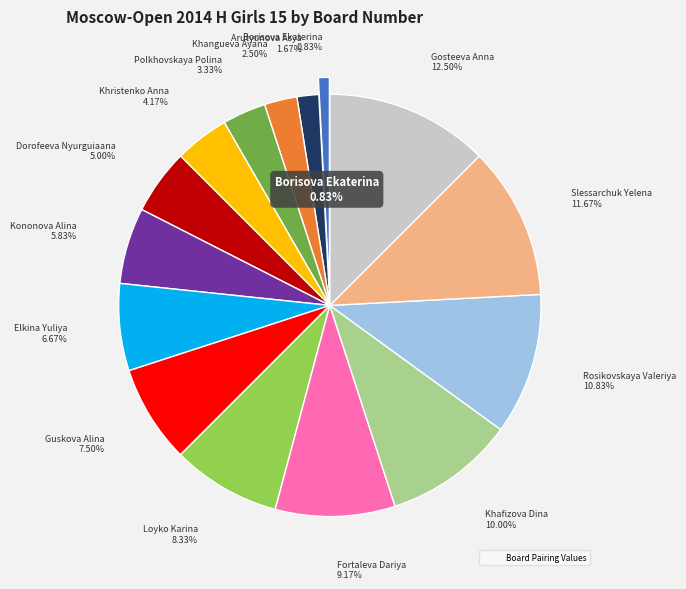

Which category has the smallest portion of the pie?

Borisova Ekaterina